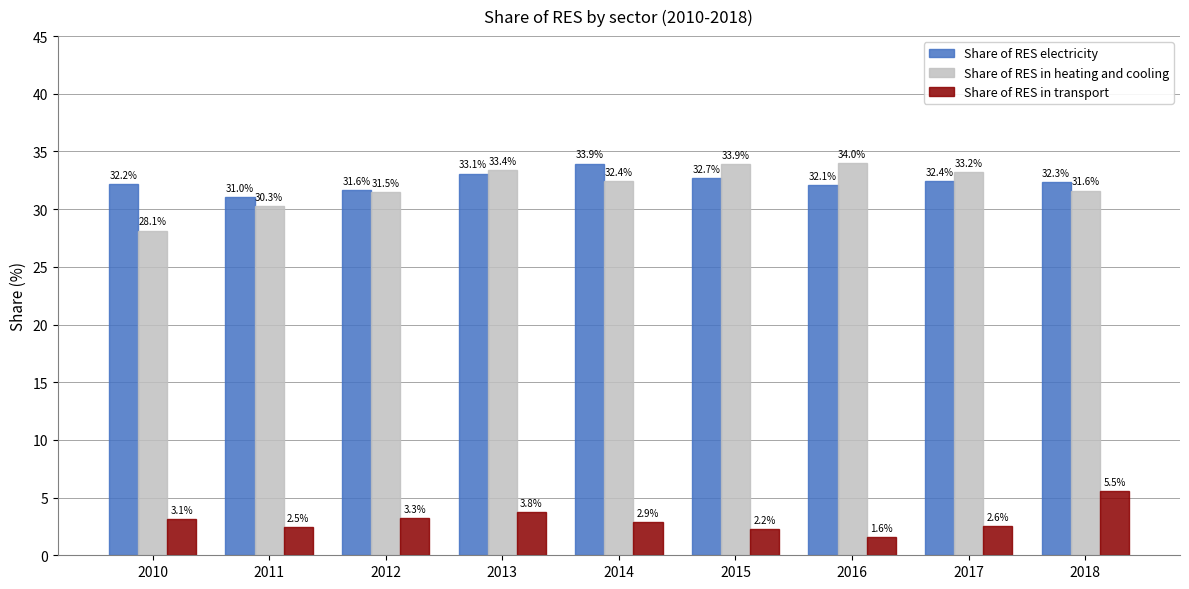

Count the number of data series in this chart.

3